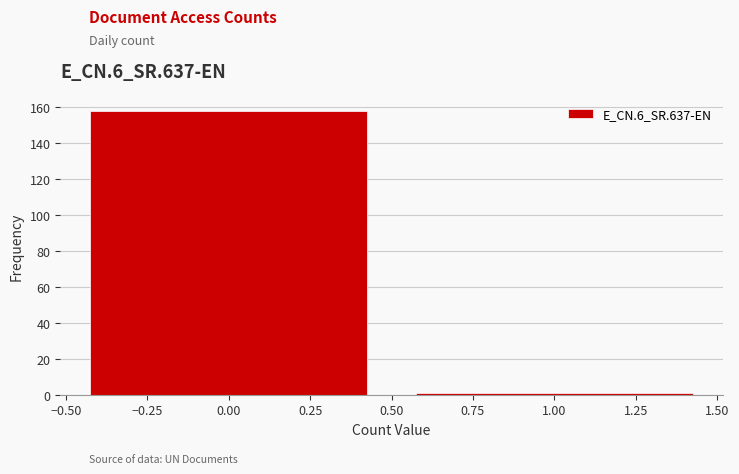

How tall is the bar that spans -0.50 to 0.50 on the x-axis? The values are not printed on the chart, so give them approximately, as read against the axis.

158